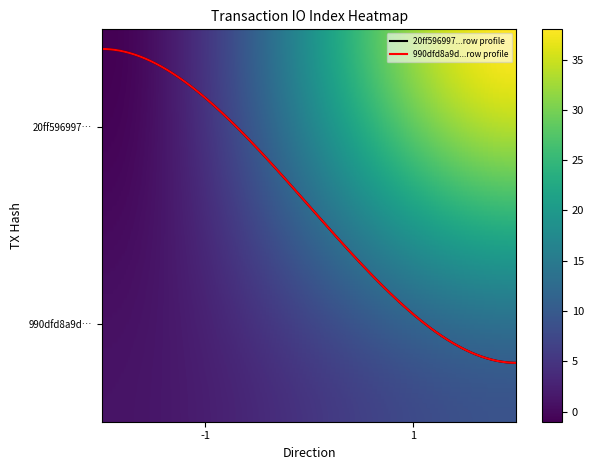

Does the chart display data point markers on the line(s)?

No